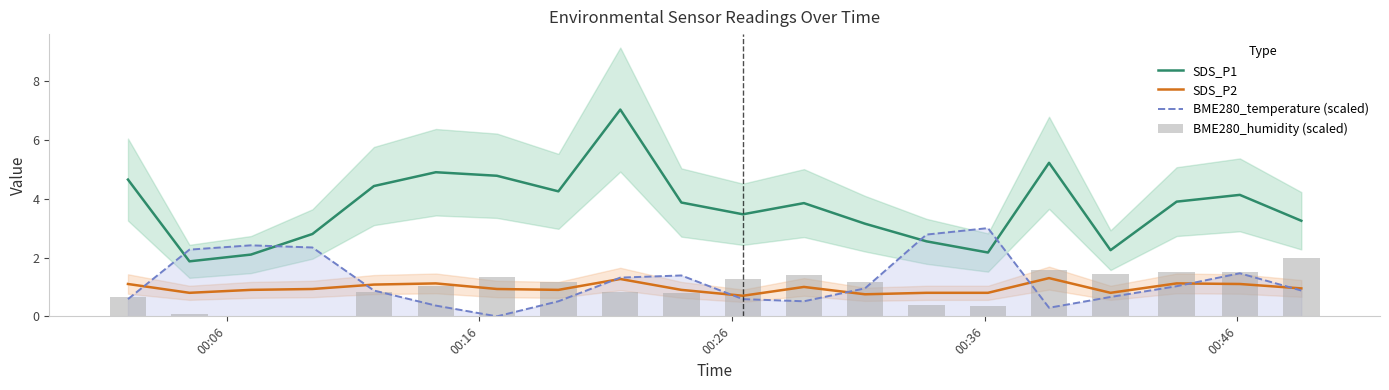

True or false: SDS_P1 and SDS_P2 intersect in this chart.

False